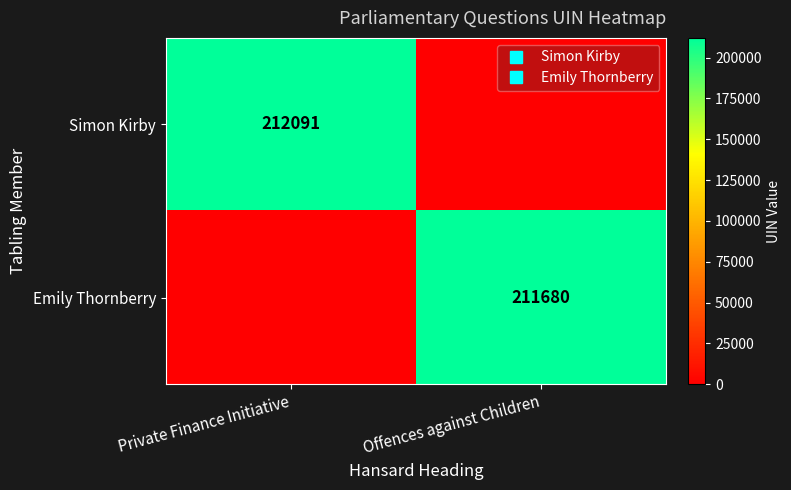

What is the difference between the highest and lowest values at Offences against Children?

211680